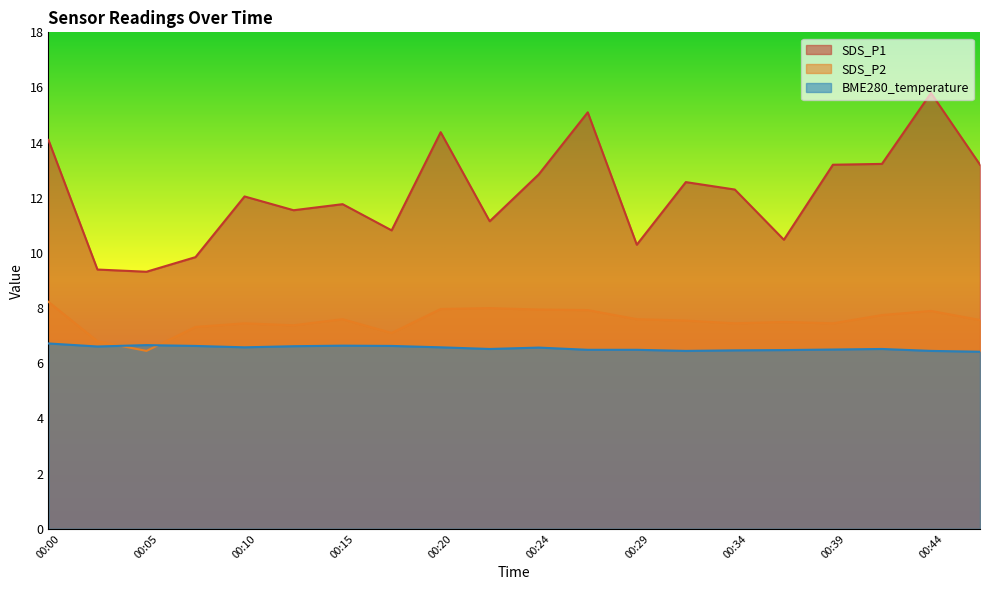

How many data points in SDS_P2 are less than 7?

2